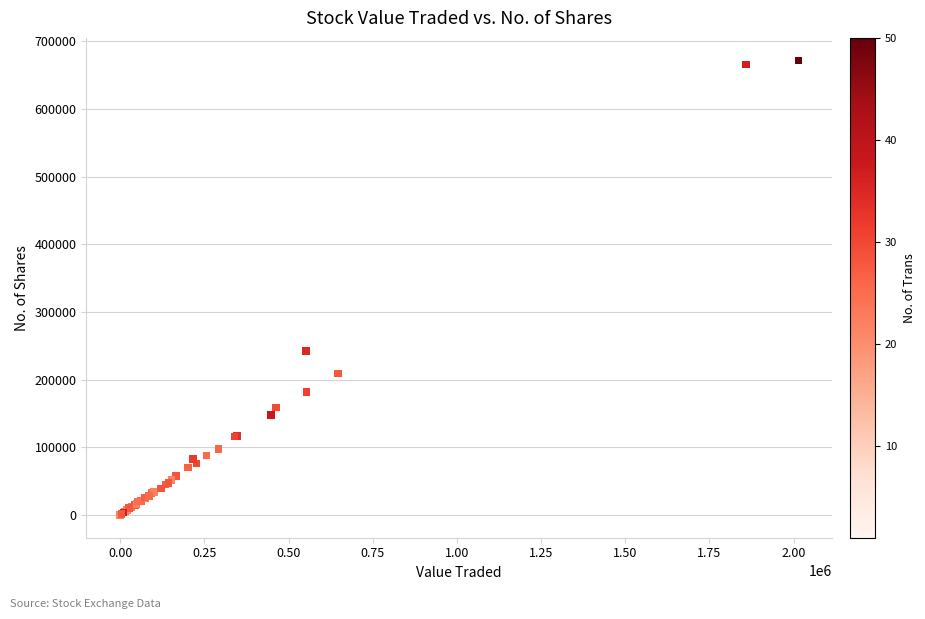

What Y value in the scatter plot is closest to 335643?

241903